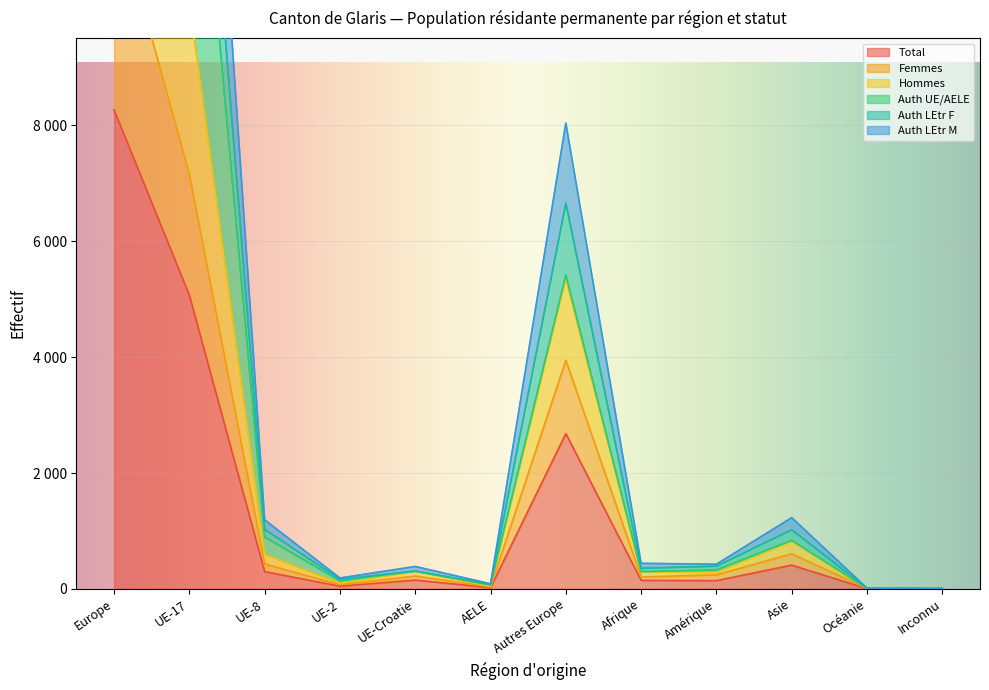

Between Amérique and AELE, which is larger?

Amérique